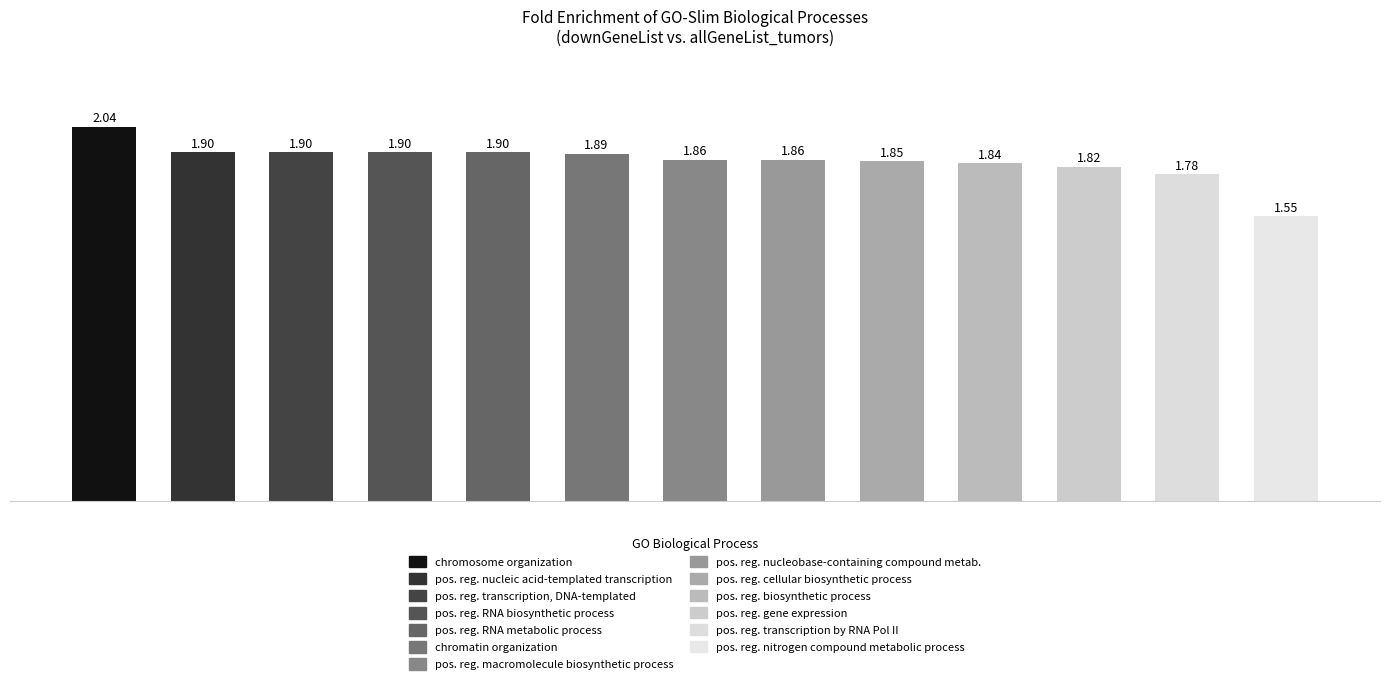

What is the difference between the maximum and second lowest values?

0.3